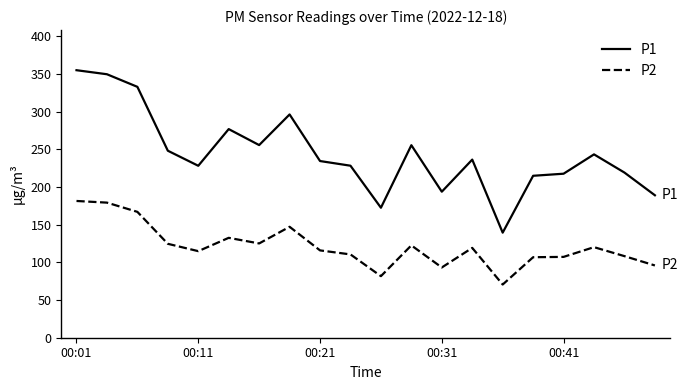

What is the maximum value for P2?

181.5